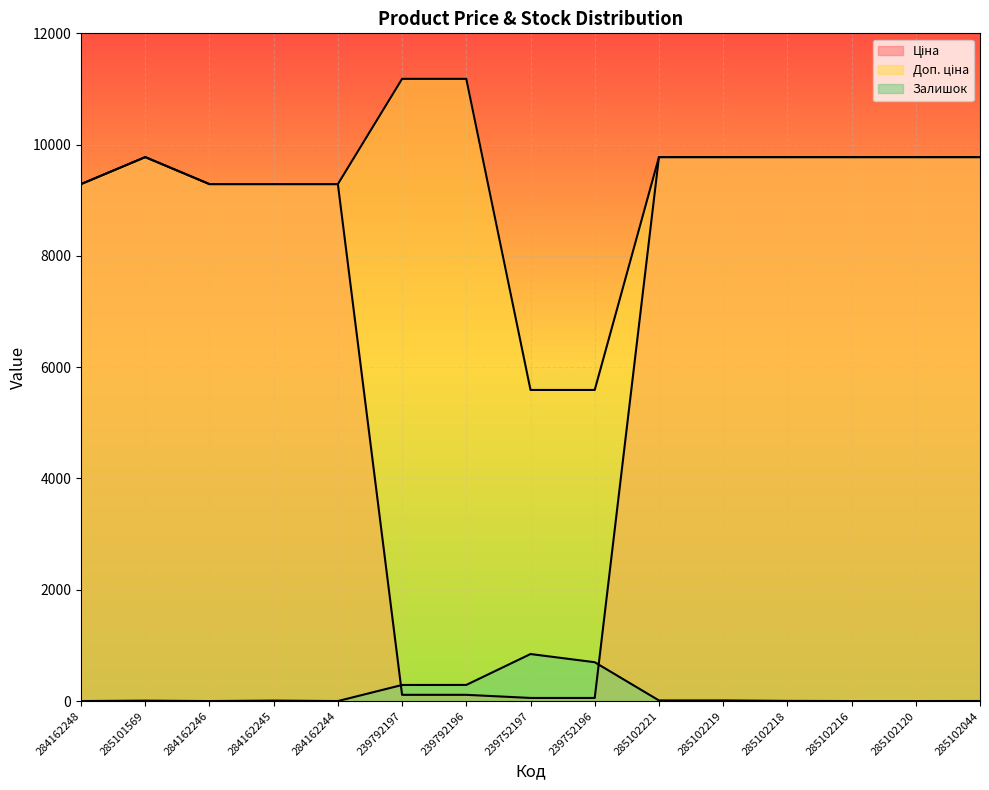

Which category has the highest value across all series?

239792197